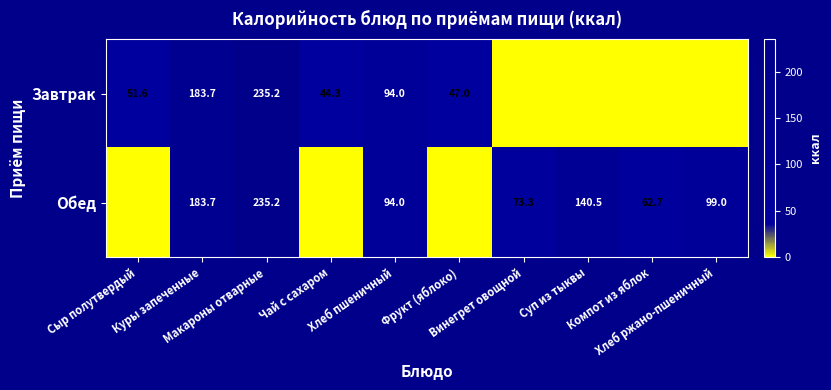

Is the value of Обед at Макароны отварные greater than the value of Завтрак at Фрукт (яблоко)?

Yes